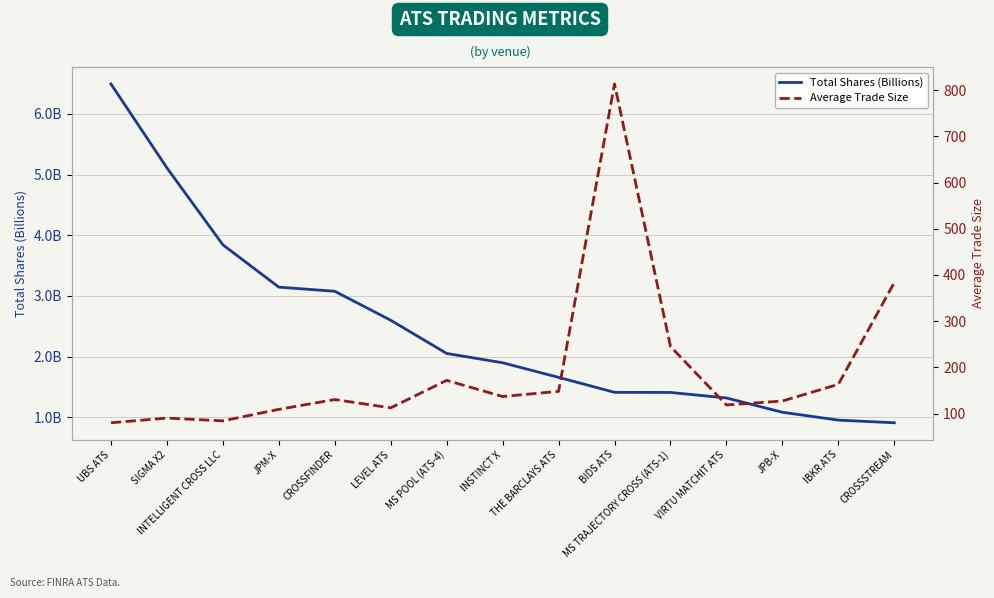

What is the difference between the second highest and second lowest values in the Average Trade Size series?

299.3